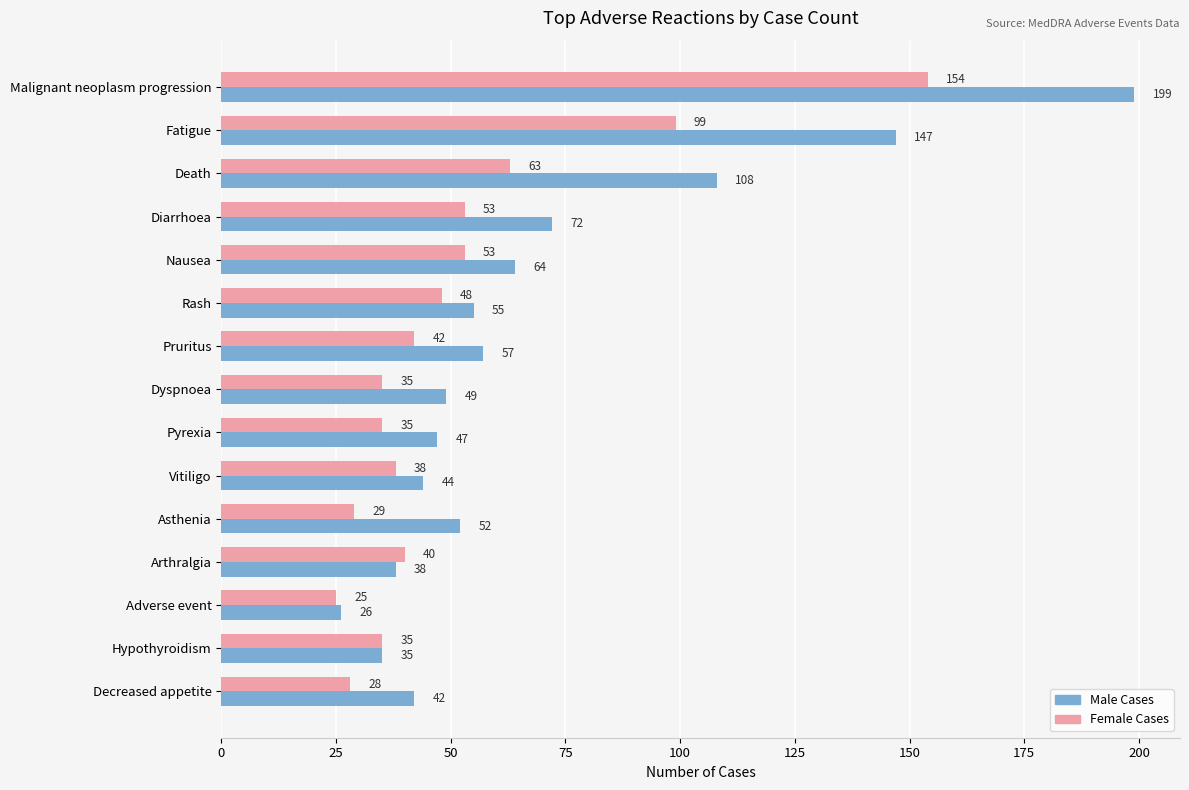

At which label is Male Cases closest to 112?

Death